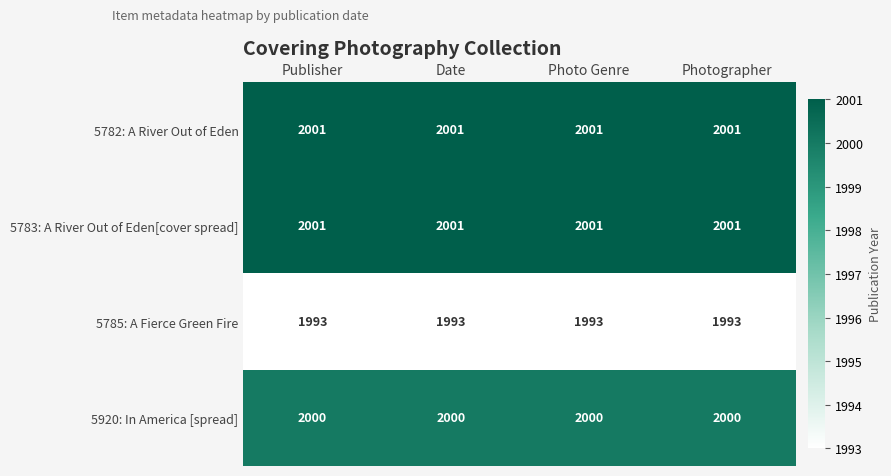

What is the average value of the 5785: A Fierce Green Fire series?

1993